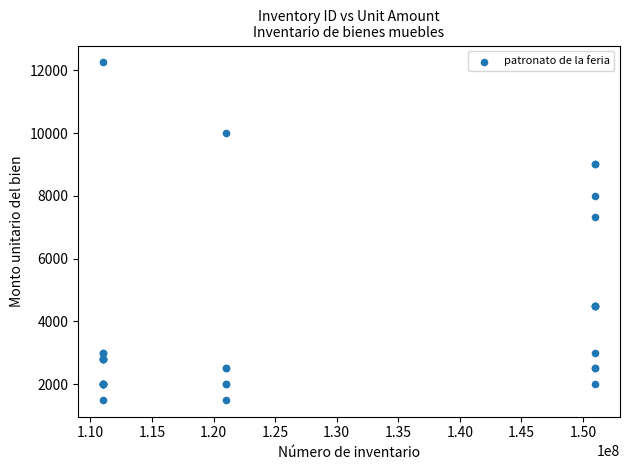

What Y value in the scatter plot is closest to 6875?

7326.7